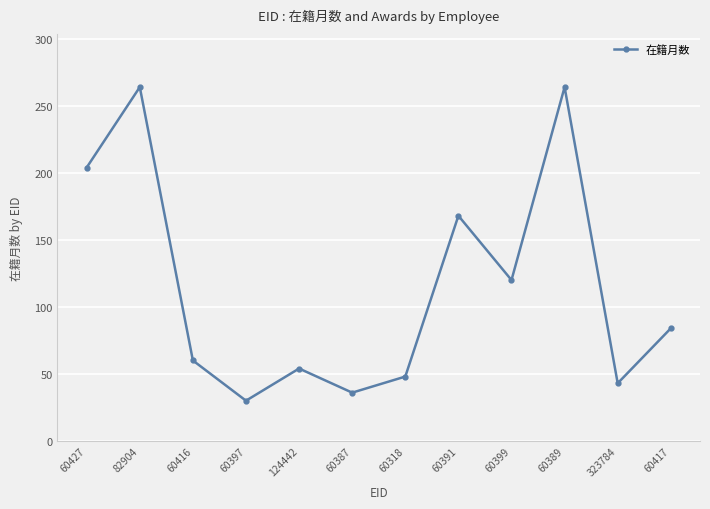

Where is the first local minimum?

60397